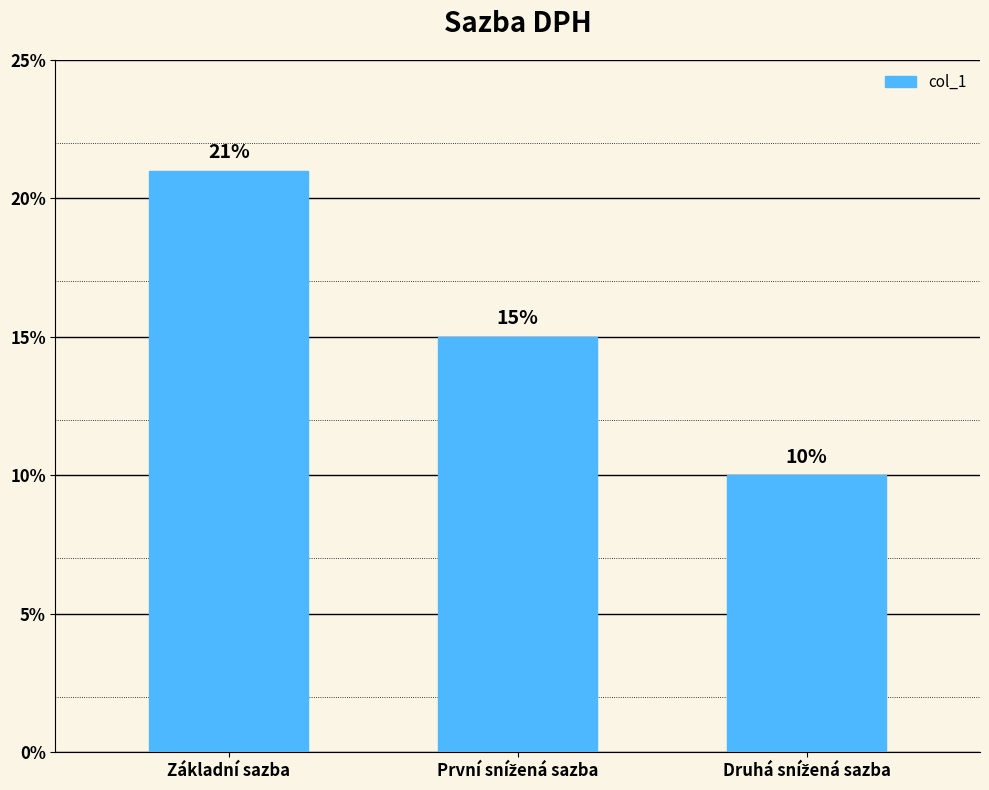

What is the value of the 2nd bar from the left?

15